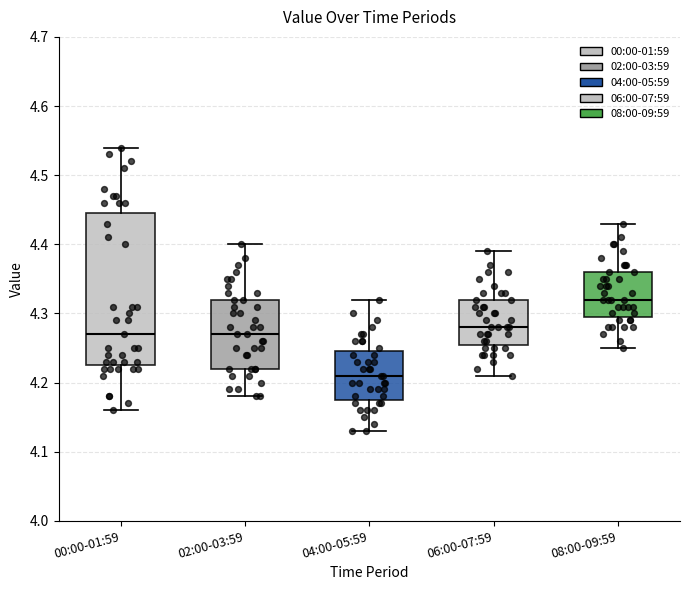

Which box's median line is the highest?

08:00-09:59